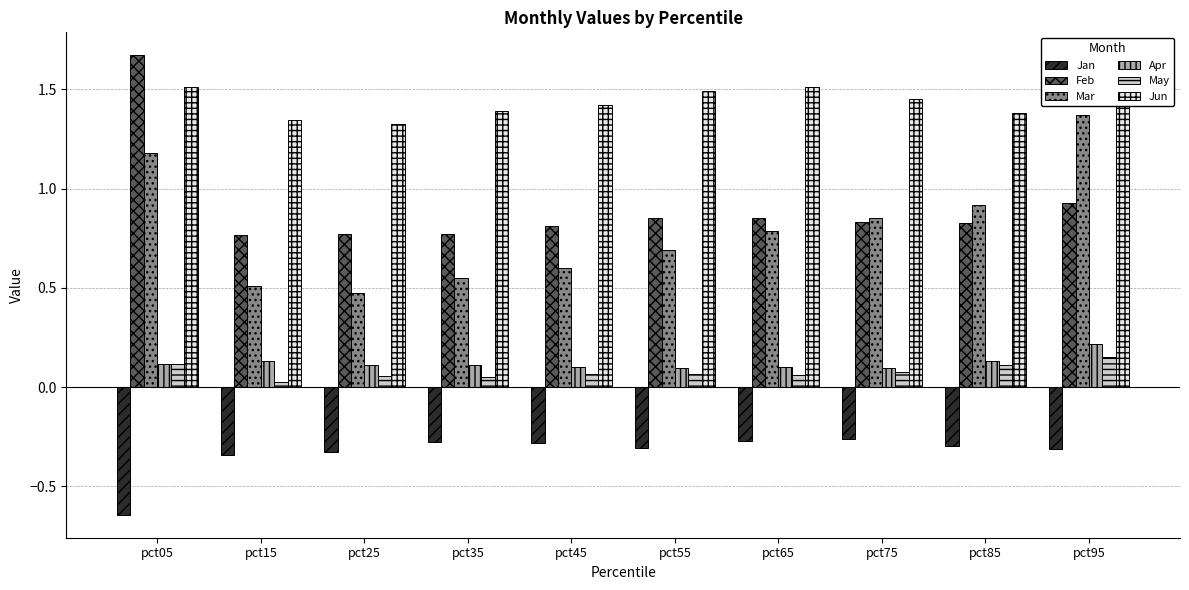

What is the difference between the second highest and minimum values in the Jan series?

0.4